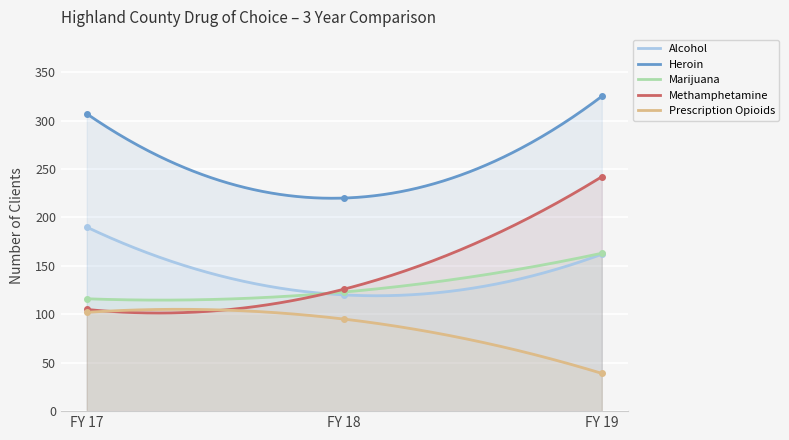

What is the average value of the Prescription Opioids series?

86.8